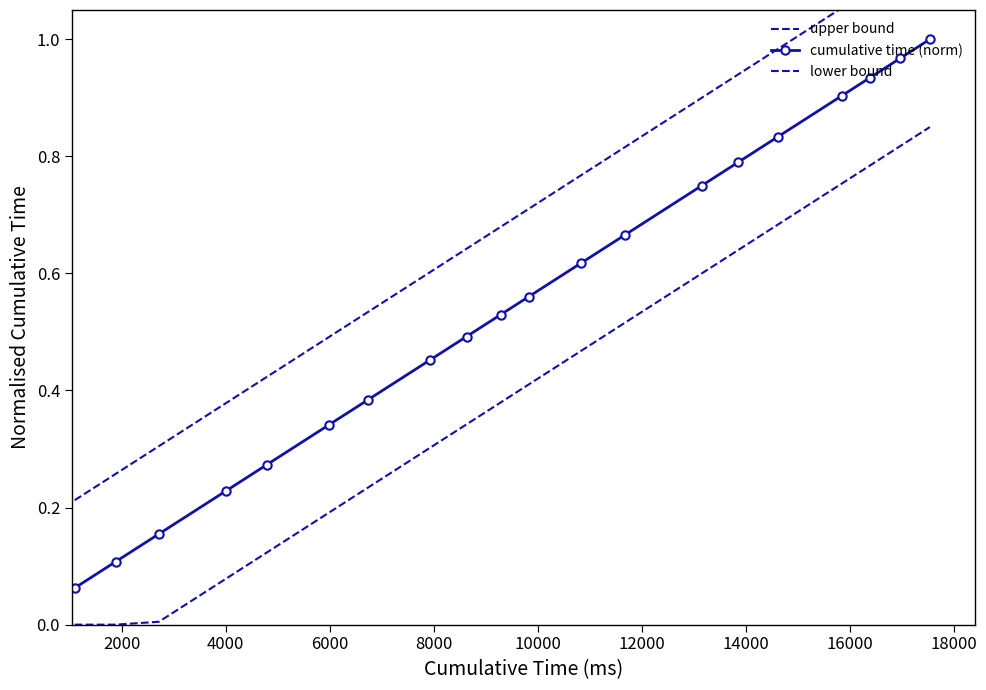

What is the average value of the lower bound series?

0.4